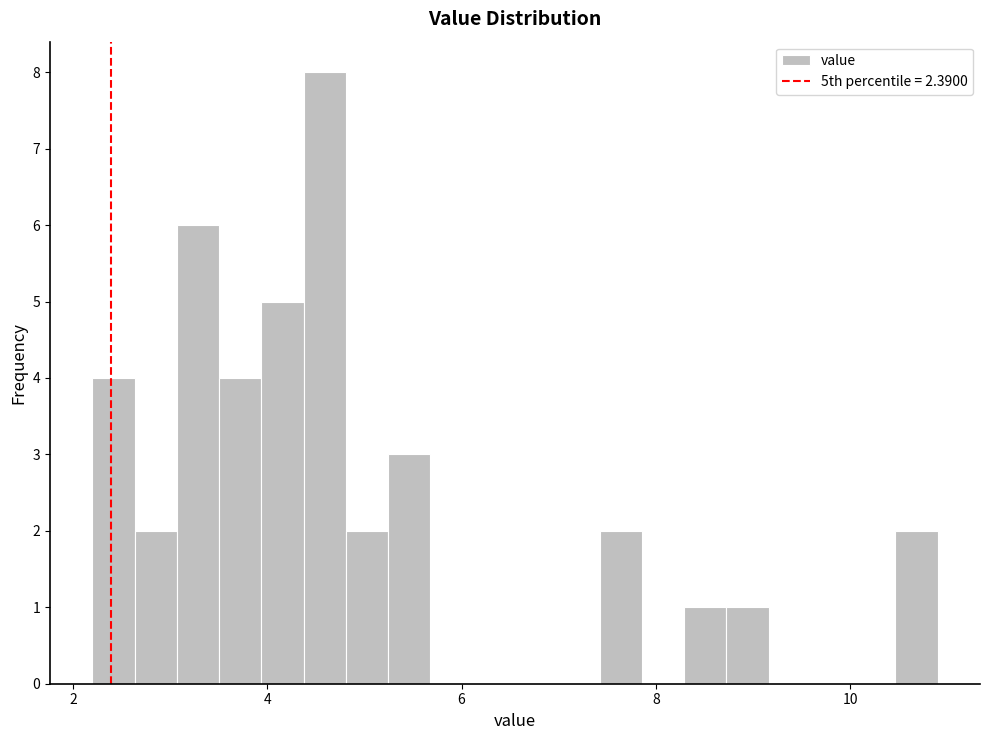

Read against the x-axis, roughly where is the centre of the tallest bar?

4.6